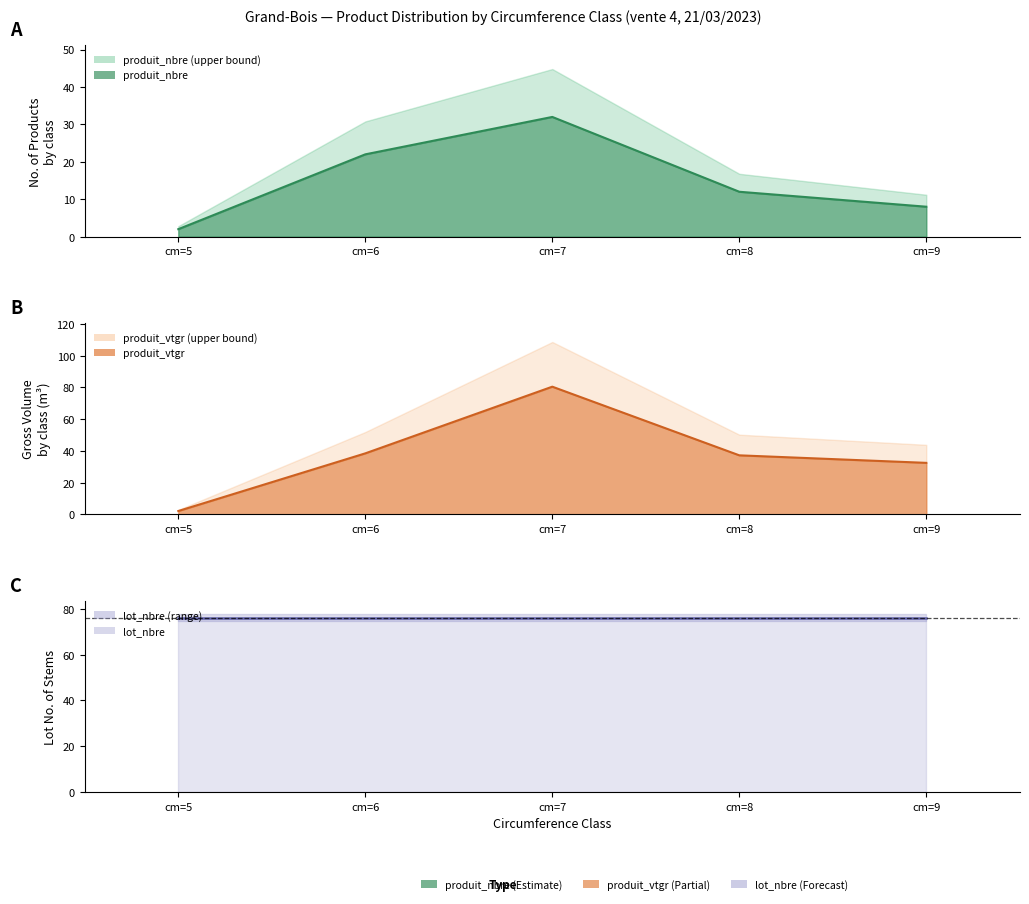

What value does the produit_nbre series have at cm=9?

8.0